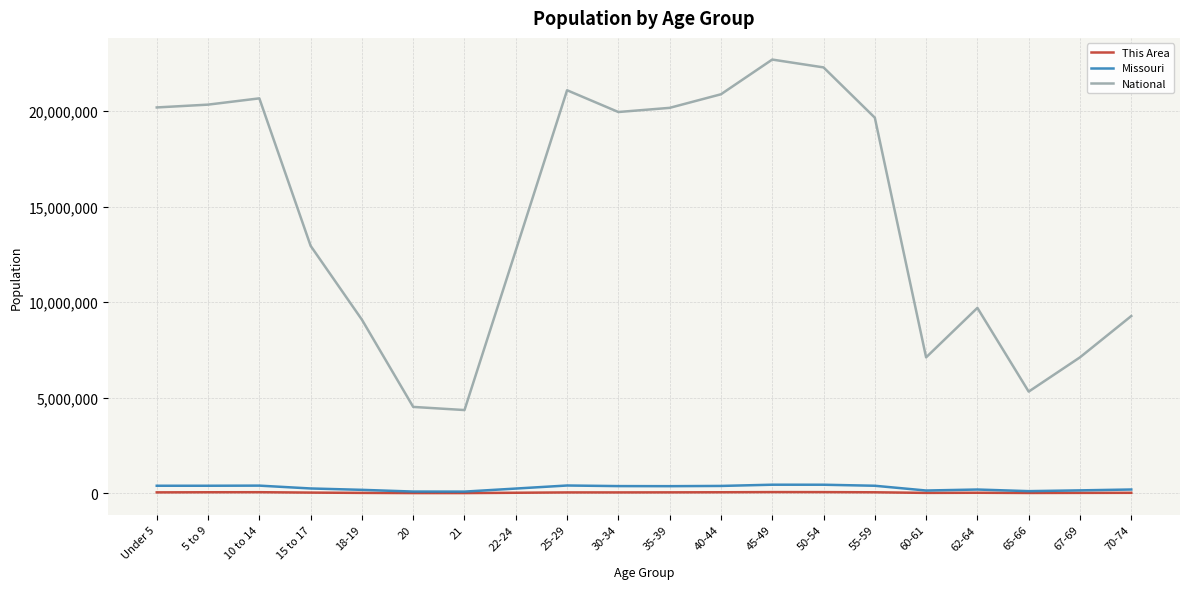

At which category does National reach its first local peak?

10 to 14